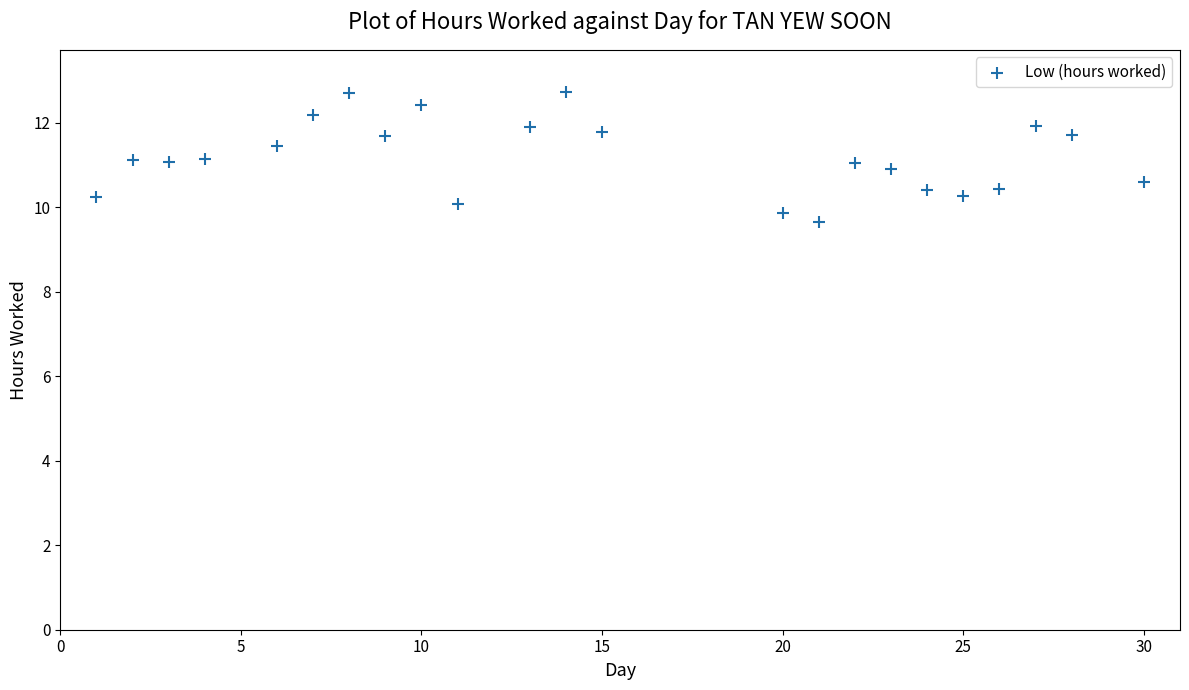

What is the range of Y values (max minus min)?

3.1